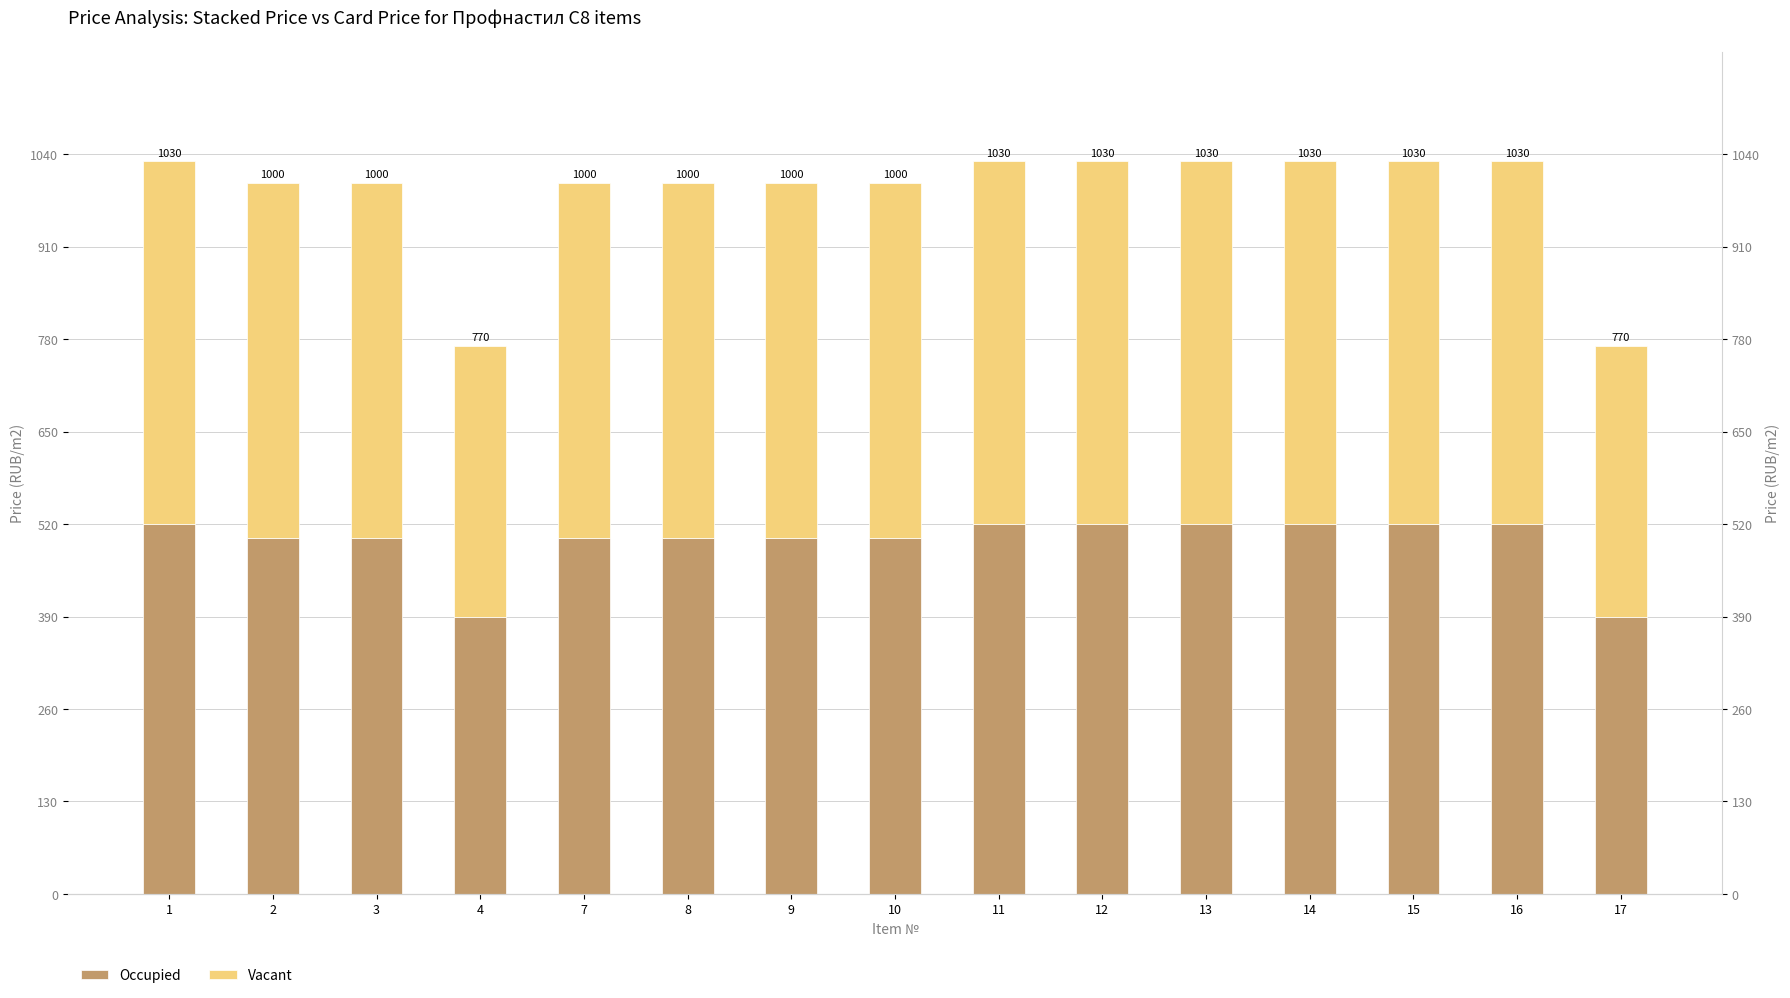

At which label does Occupied first exceed 500?

1